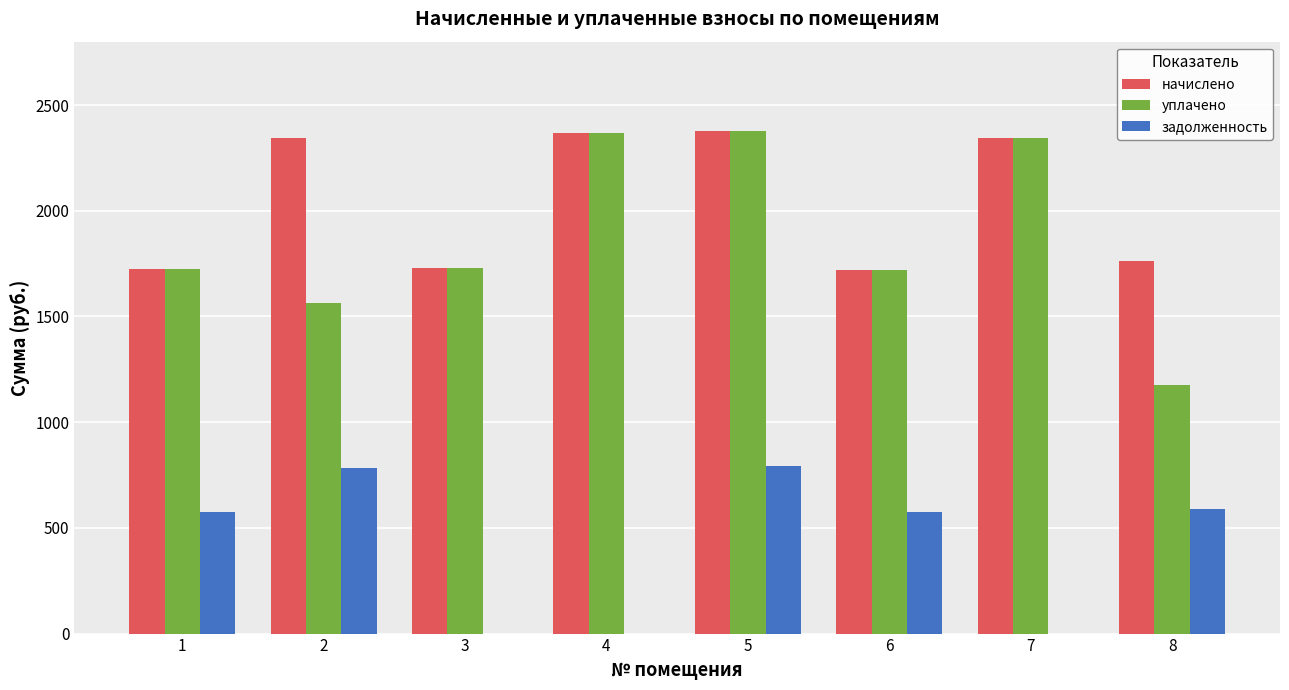

Count the number of categories in the chart.

8